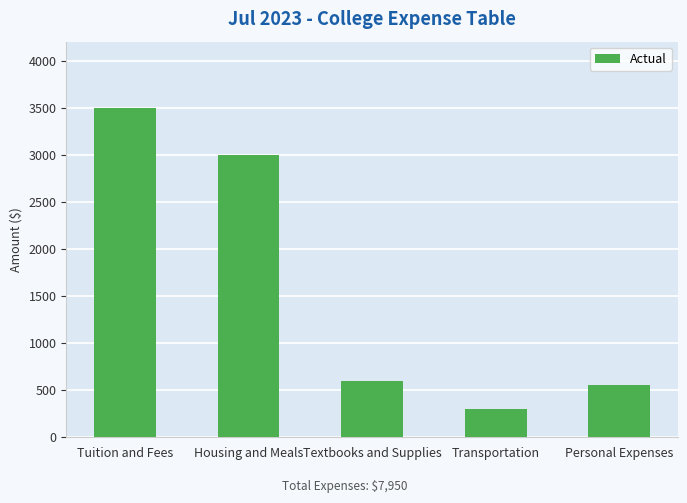

How many series are shown in this chart?

1